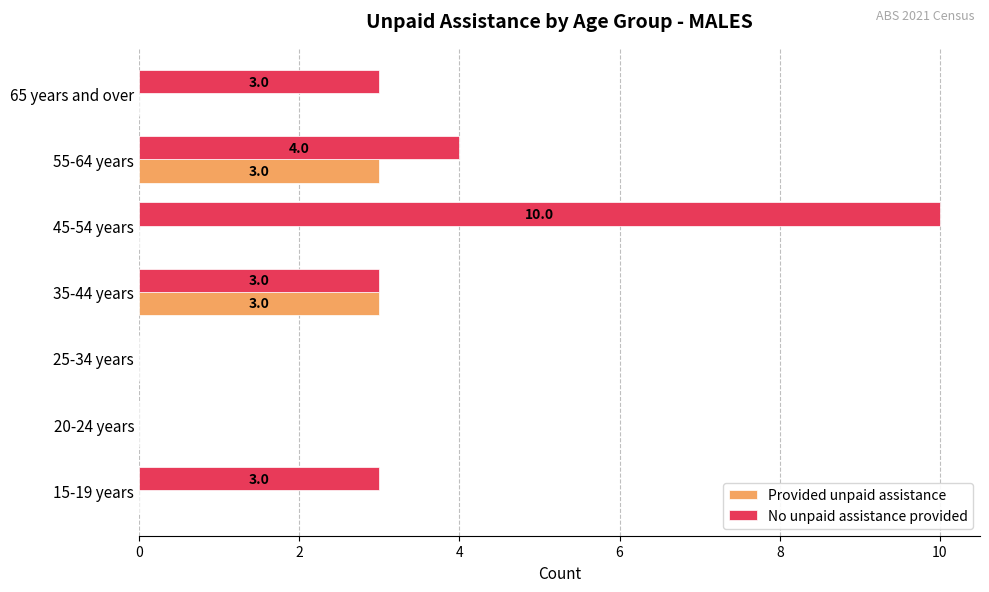

The value of Provided unpaid assistance at 15-19 years is 0. True or false?

True